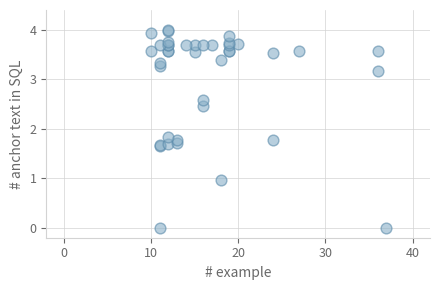

What Y value in the scatter plot is closest to 2?

1.8